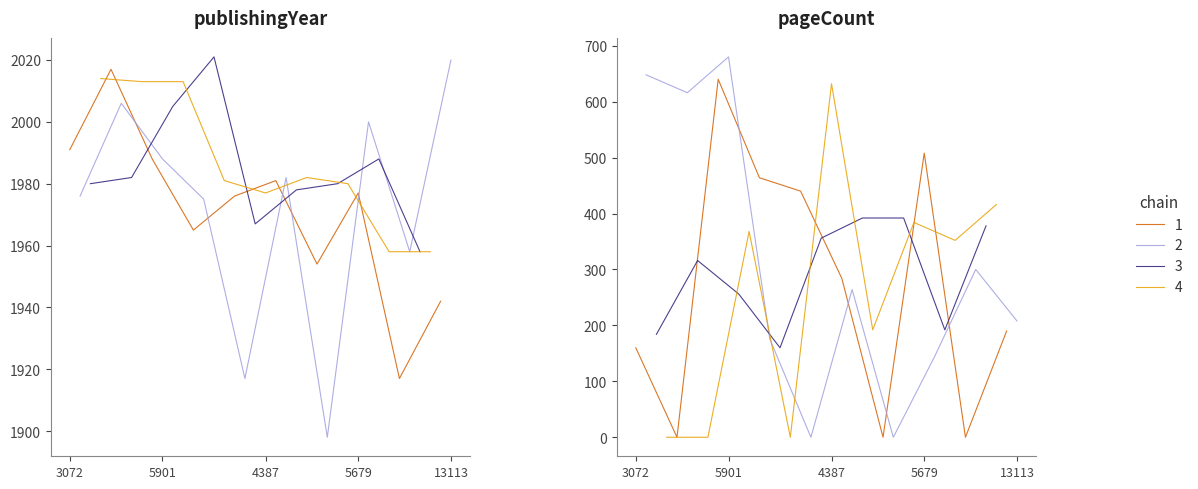

True or false: publishingYear and pageCount cross at least once.

False